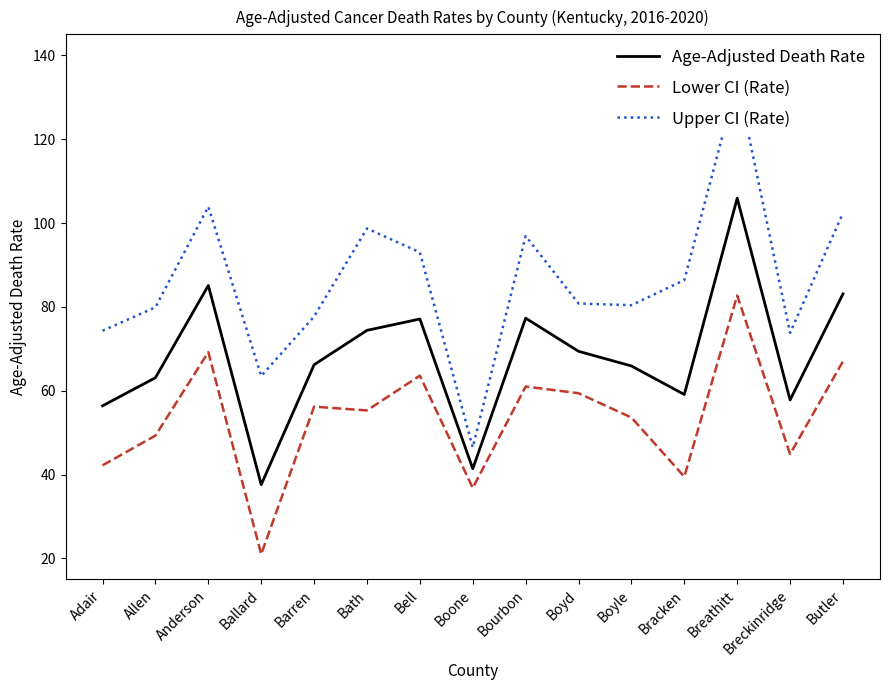

What are all the series names shown in the legend?

Age-Adjusted Death Rate, Lower CI (Rate), Upper CI (Rate)